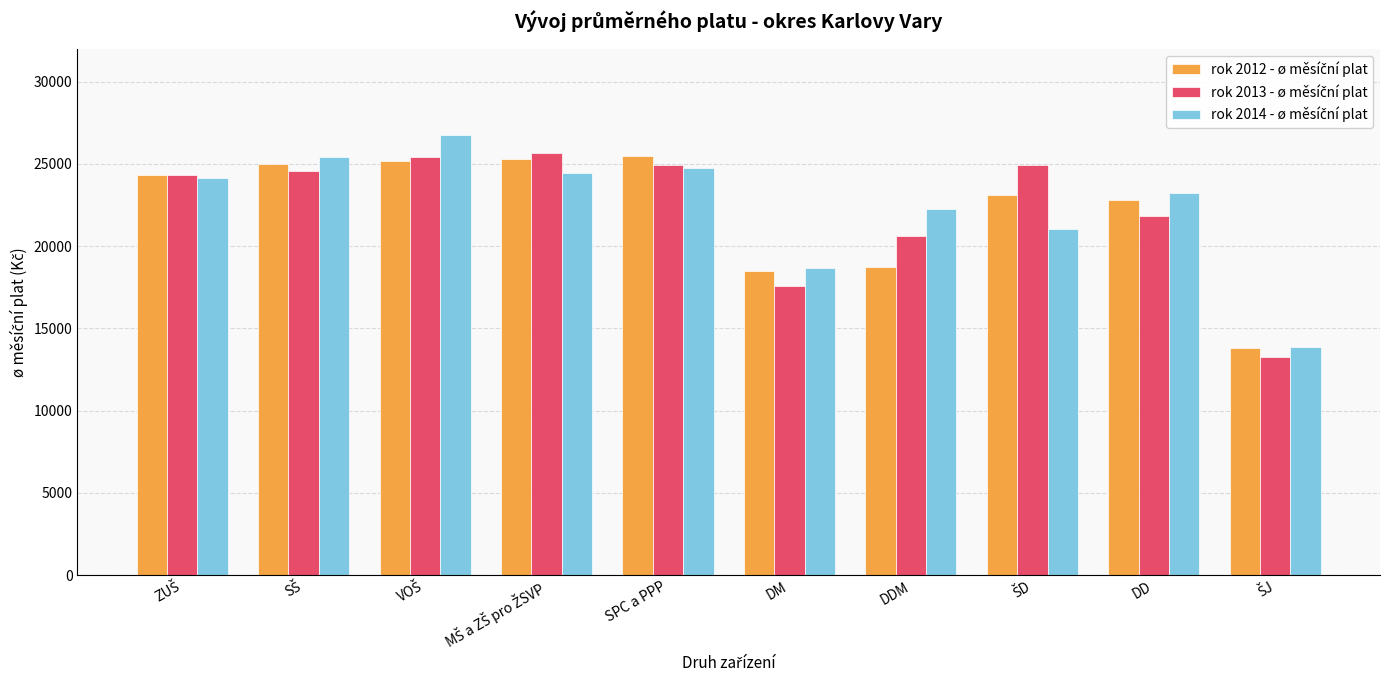

How many data points does each series have?

10